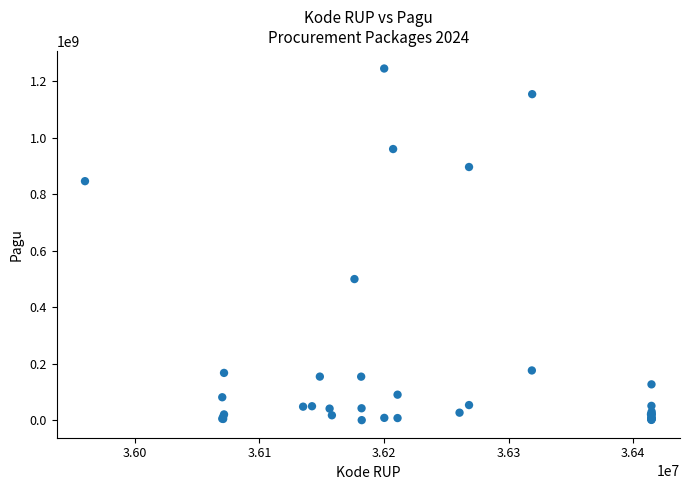

What Y value in the scatter plot is closest to 622840000?

499932000